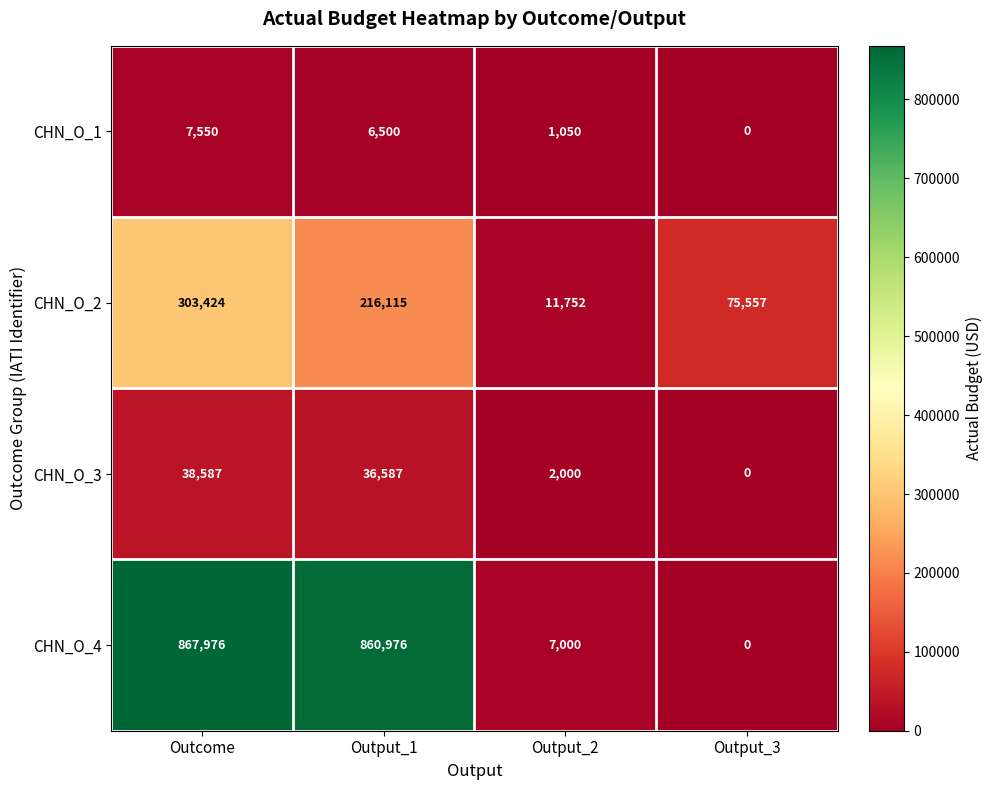

How many categories are shown in the chart?

4